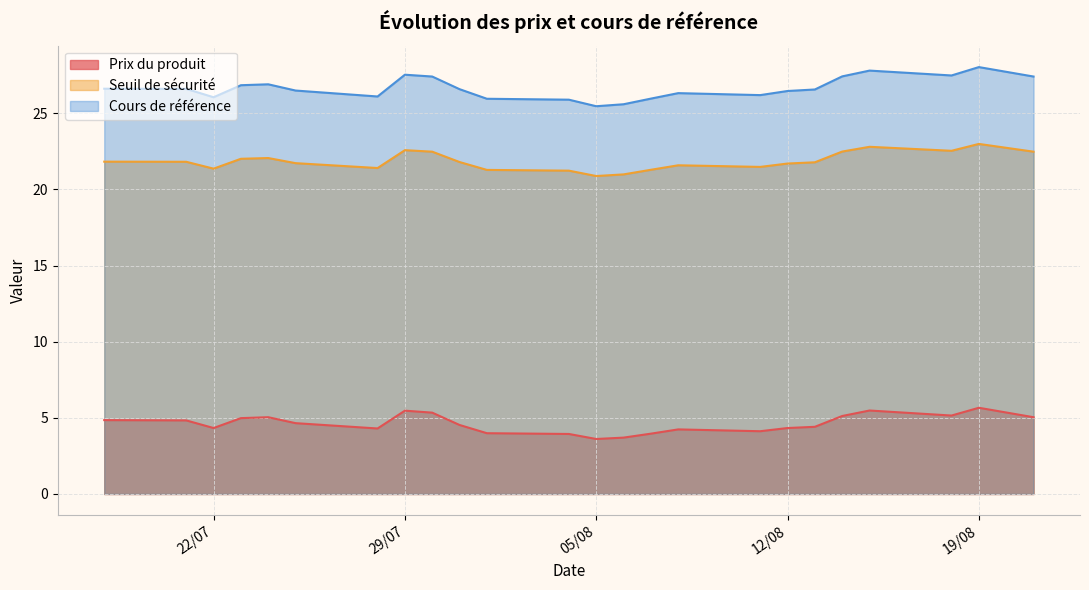

How many interior local peaks does the Cours de référence series have?

5